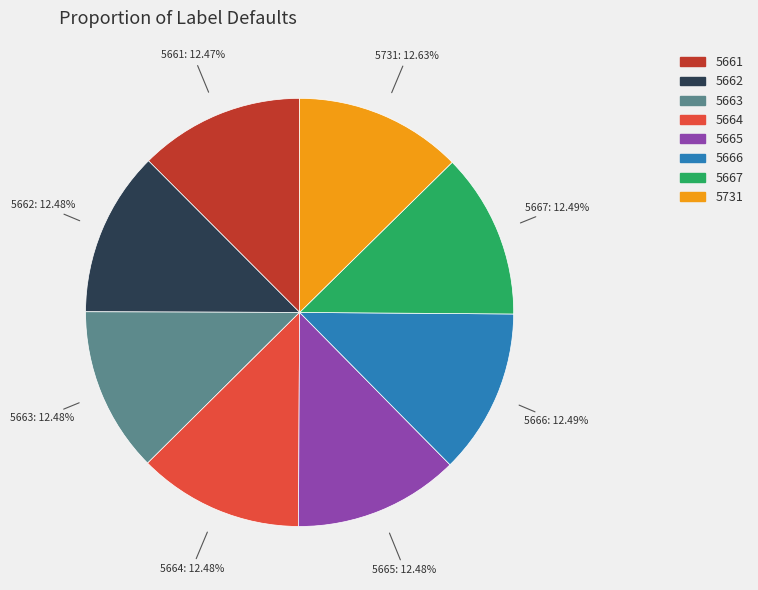

Approximately how many times larger is the value at 5665 compared to 5666?

1.0